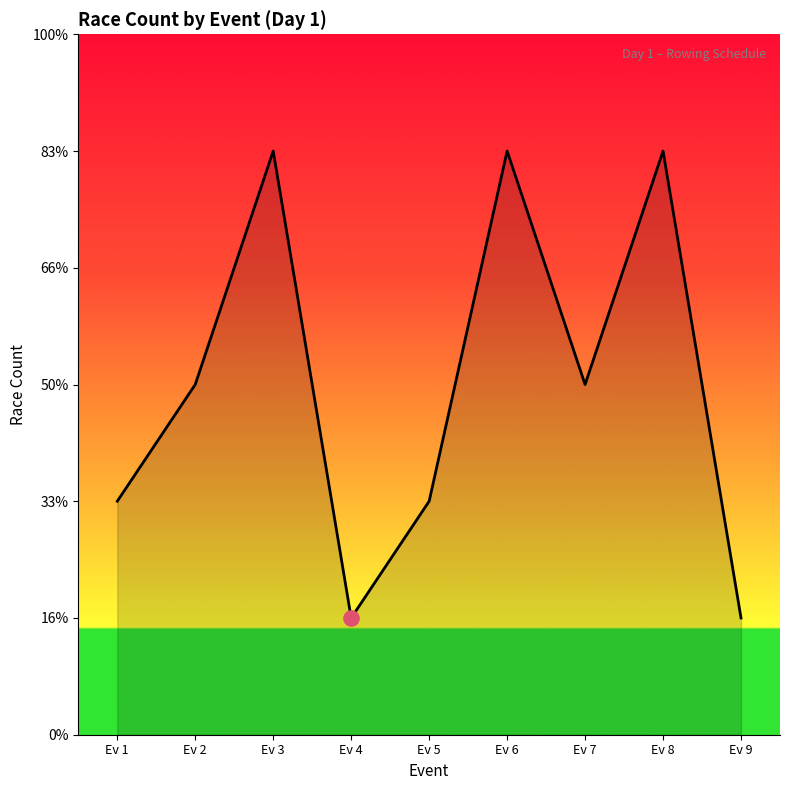

Approximately how many times larger is the value at Ev 4 compared to Ev 8?

0.2